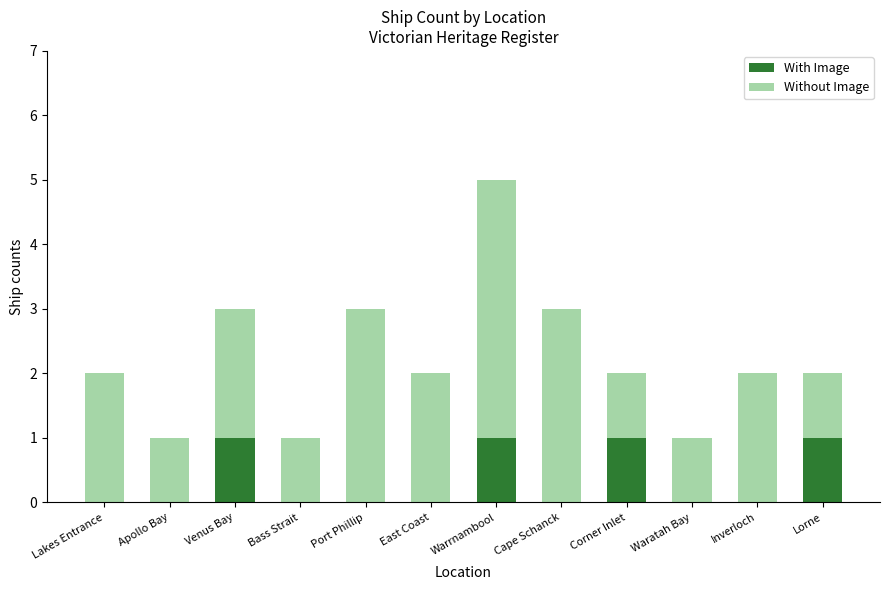

Does the chart contain stacked bars?

Yes